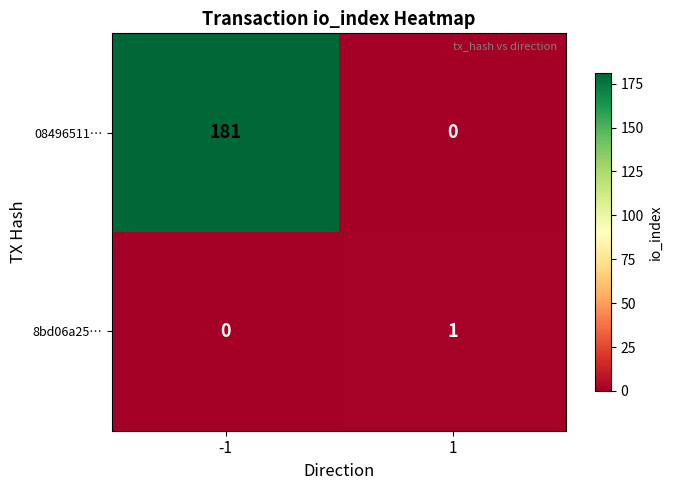

What is the difference between the highest and lowest values at -1?

181